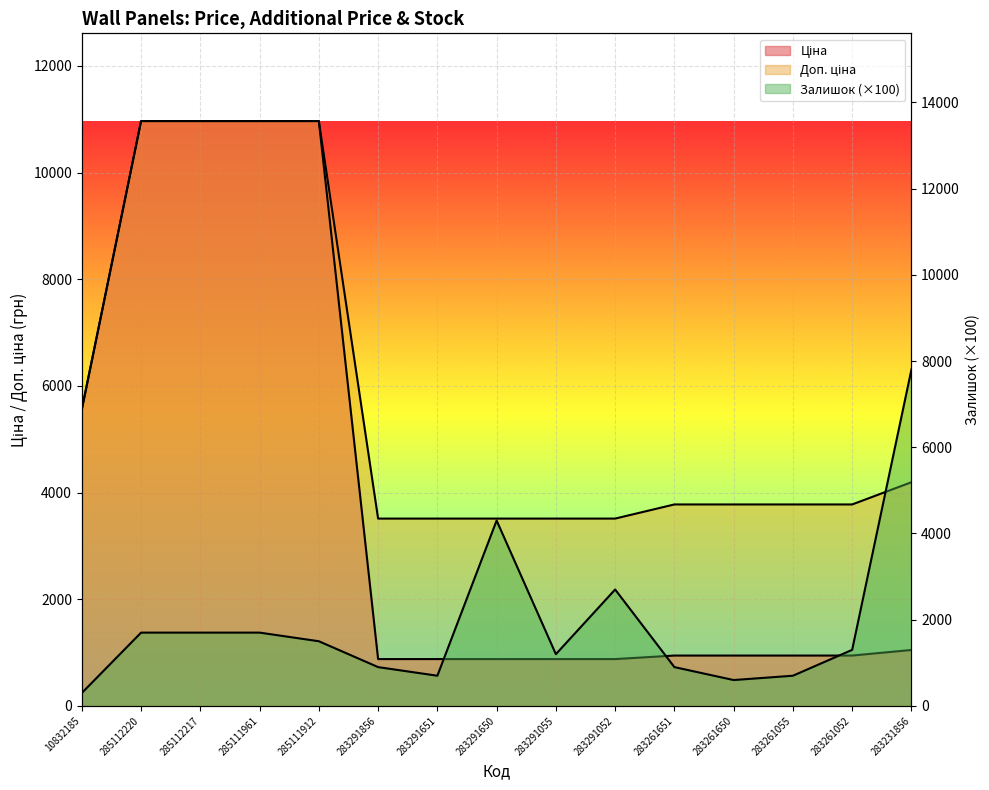

How many intersections are there between Залишок and Доп. ціна?

3